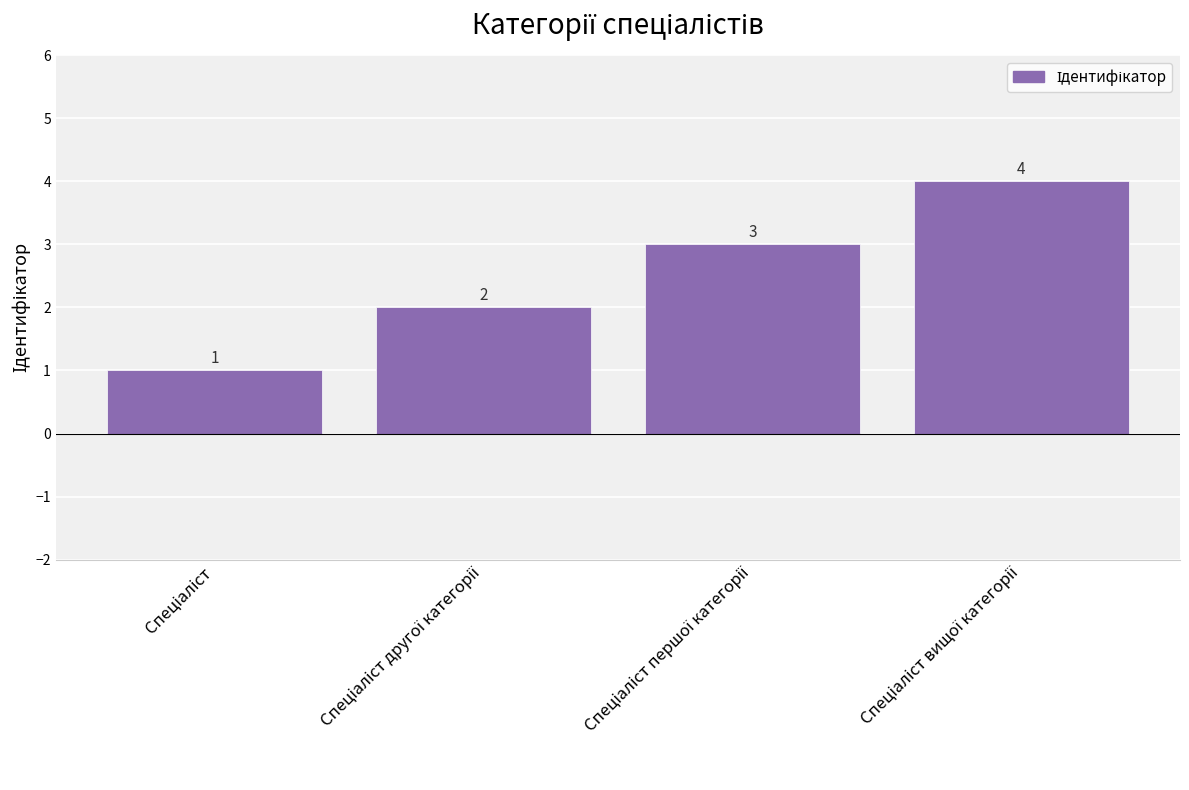

What is the greatest value displayed?

4